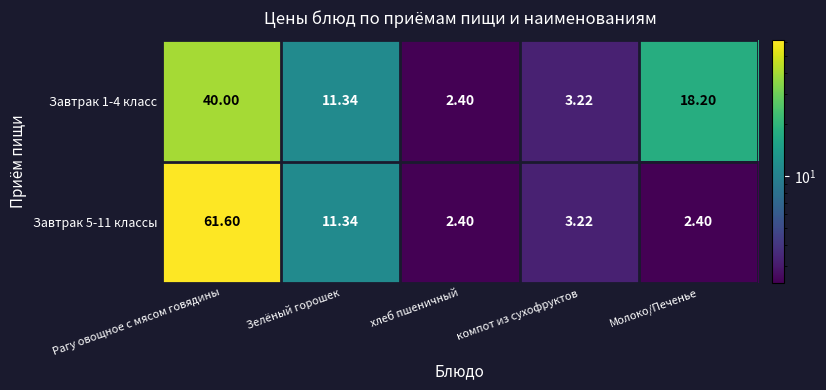

At which category is the sum across all series the highest?

Рагу овощное с мясом говядины